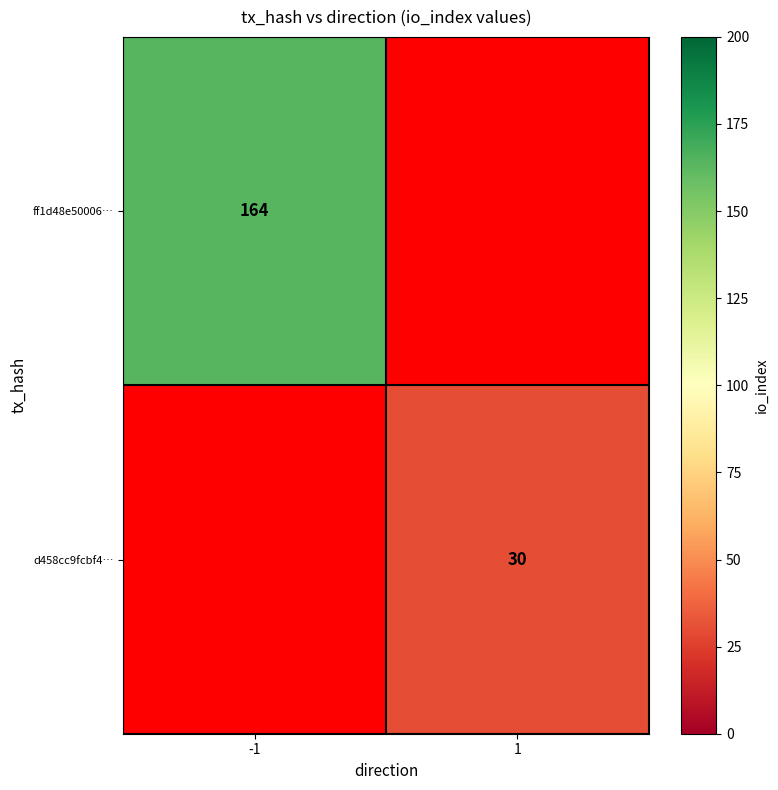

Is it true that d458cc9fcbf4… equals 30 at 1?

True